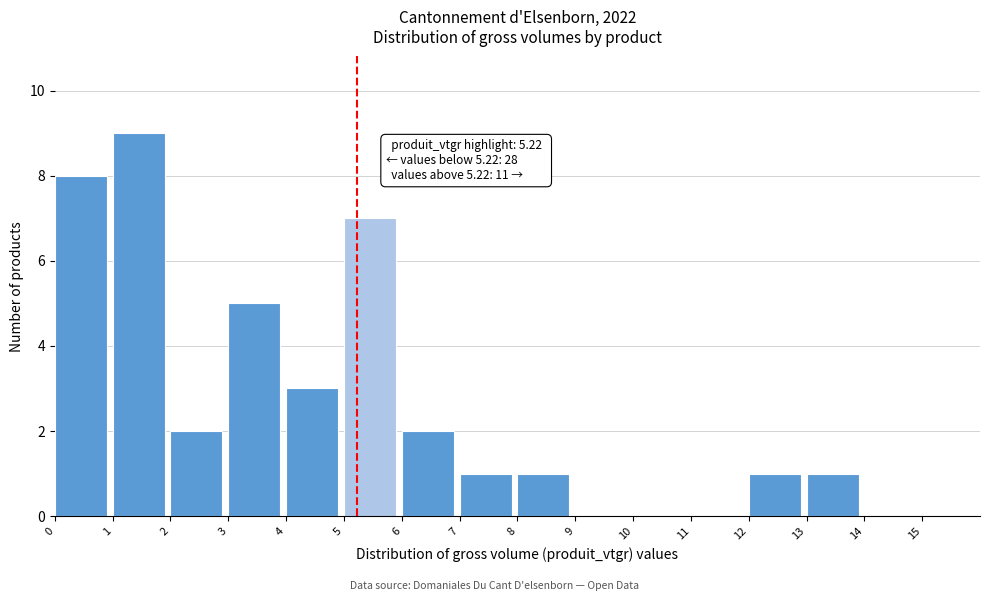

Over which range of the x-axis is the bar tallest?

1 to 2